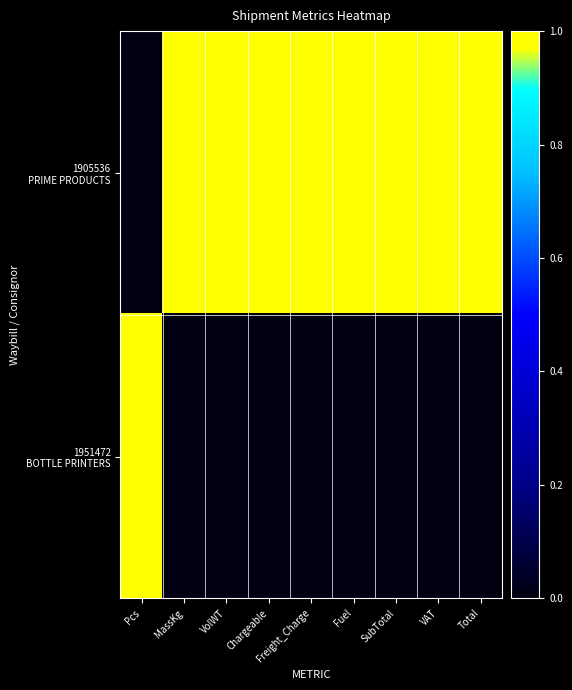

Which series has the largest total across all categories?

1905536 PRIME PRODUCTS